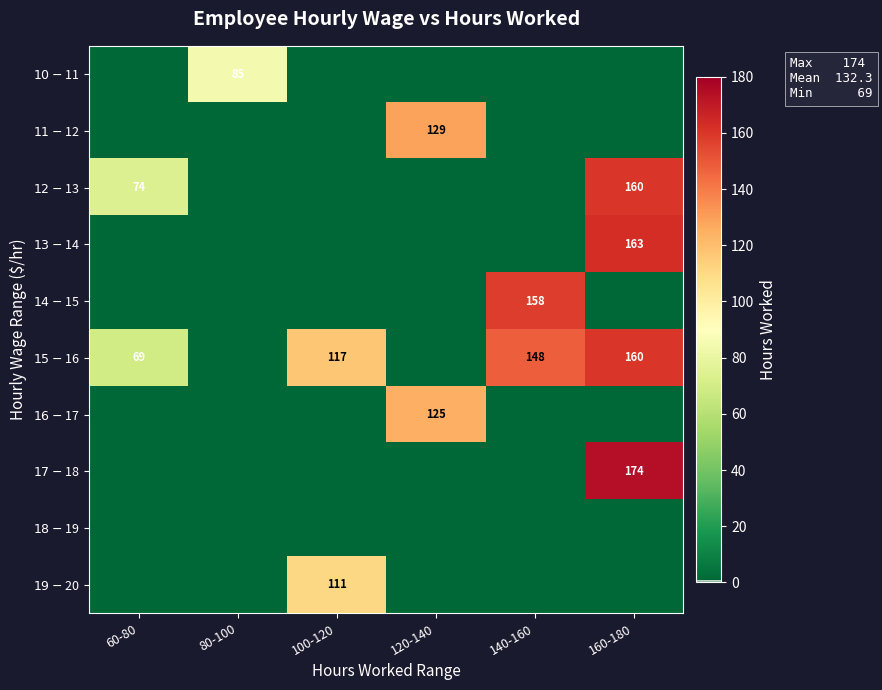

Rank the categories by $11-$12 value from highest to lowest.

120-140, 60-80, 80-100, 100-120, 140-160, 160-180